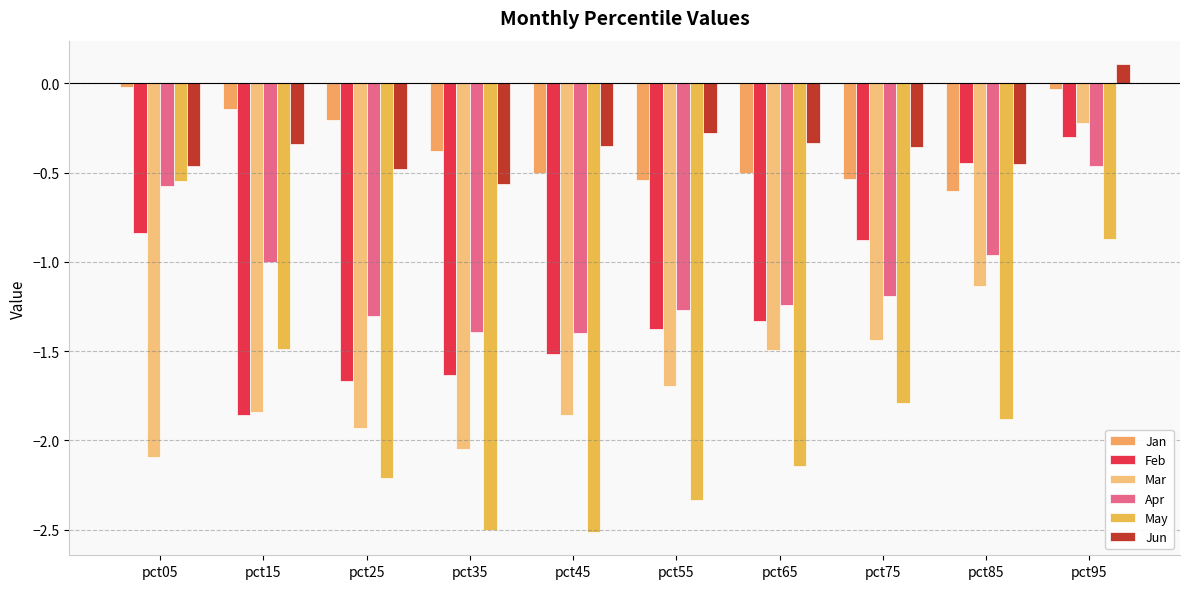

What is the value of the Feb bar at the 1st from the left?

-0.8